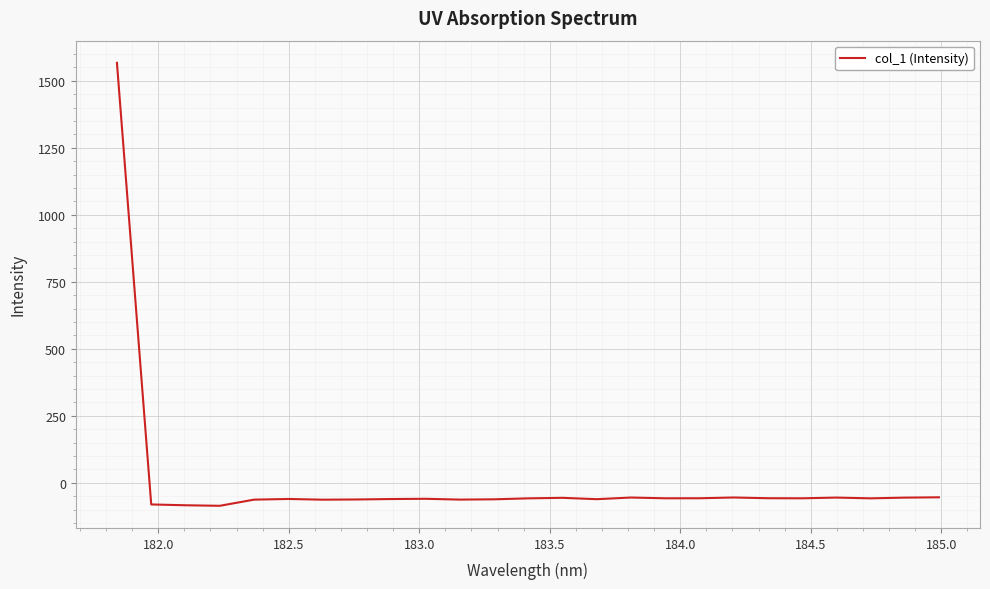

What is the difference between the maximum and minimum values?

1652.7